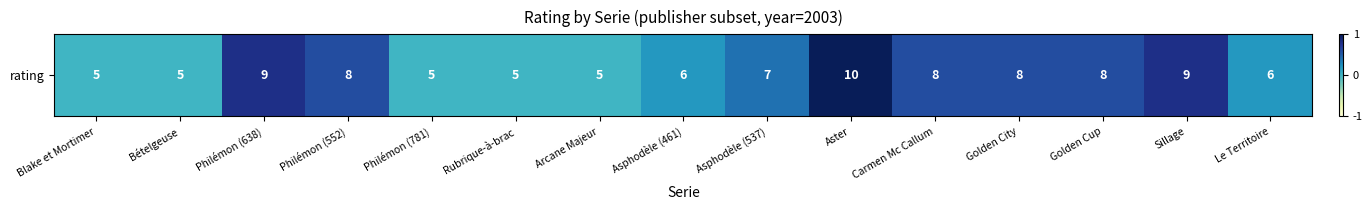

Rank the categories by value from lowest to highest.

Blake et Mortimer, Bételgeuse, Philémon (781), Rubrique-à-brac, Arcane Majeur, Asphodèle (461), Le Territoire, Asphodèle (537), Philémon (552), Carmen Mc Callum, Golden City, Golden Cup, Philémon (638), Sillage, Aster